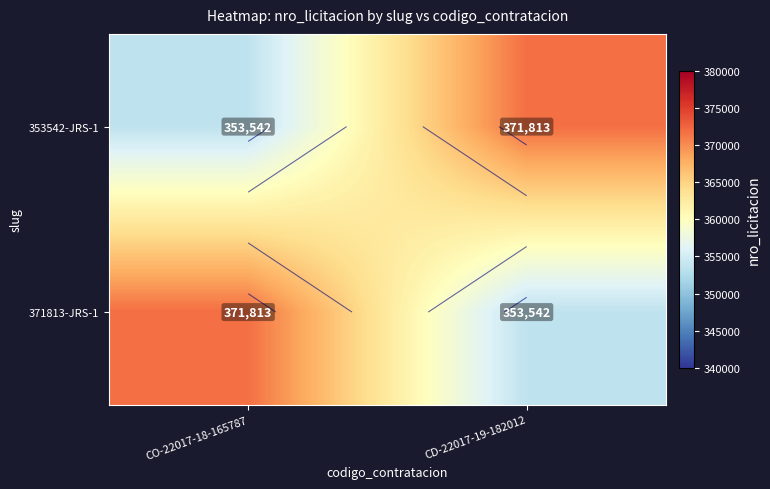

Which series has the widest spread of values?

353542-JRS-1